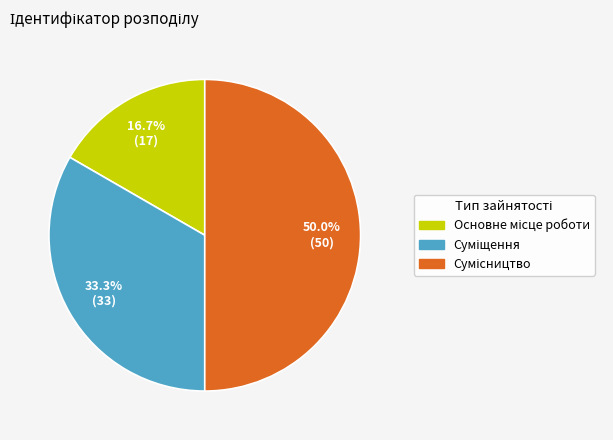

What percentage is the Суміщення slice, to the nearest percent?

33%